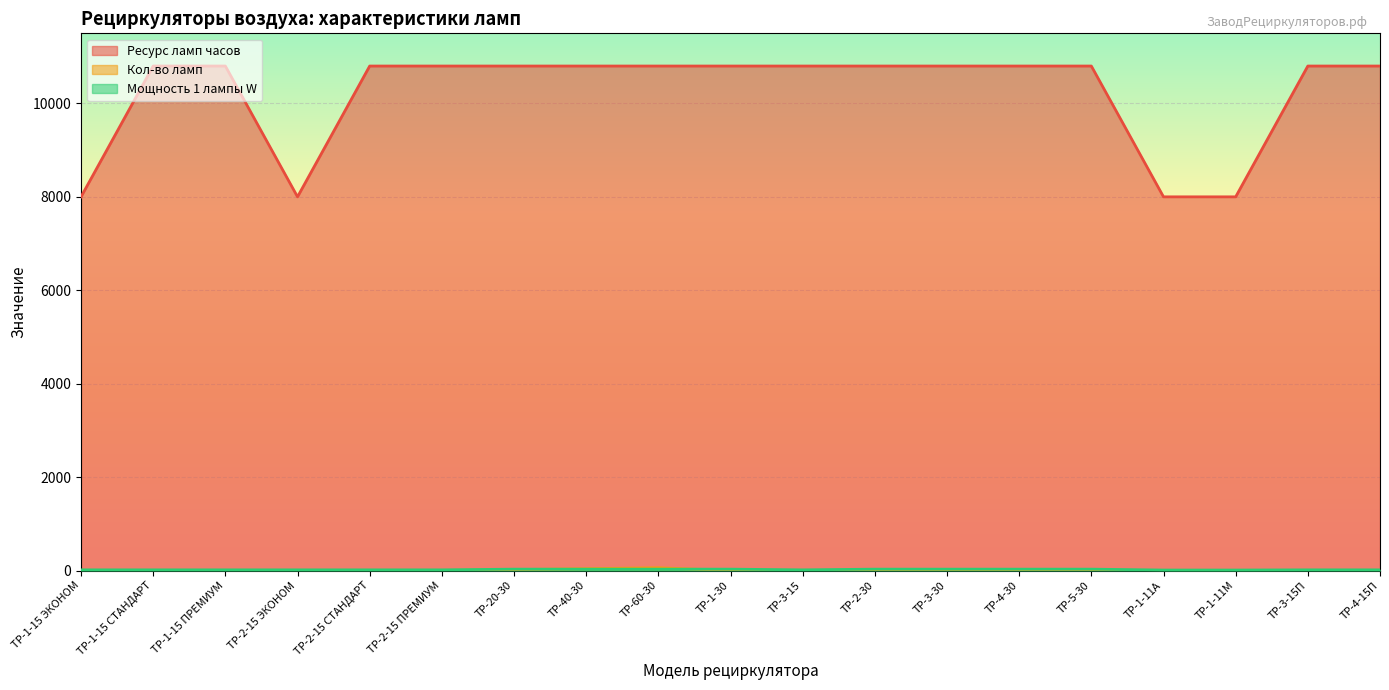

True or false: Мощность 1 лампы W and Ресурс ламп часов intersect in this chart.

False